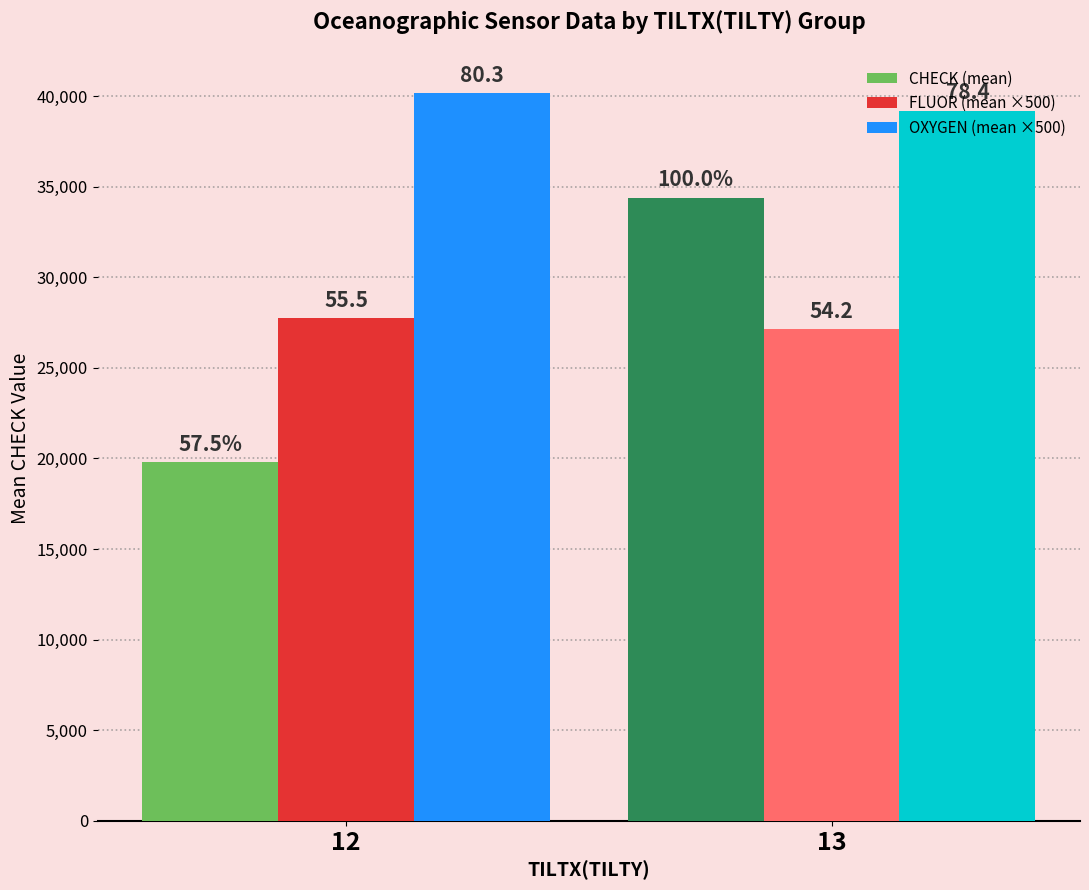

True or false: CHECK (mean) has a value of 33410.5 at 12.

False